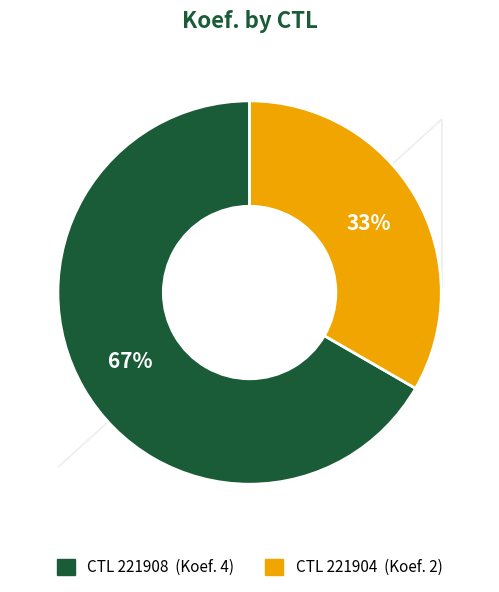

To the nearest percent, what is the average slice percentage?

50%